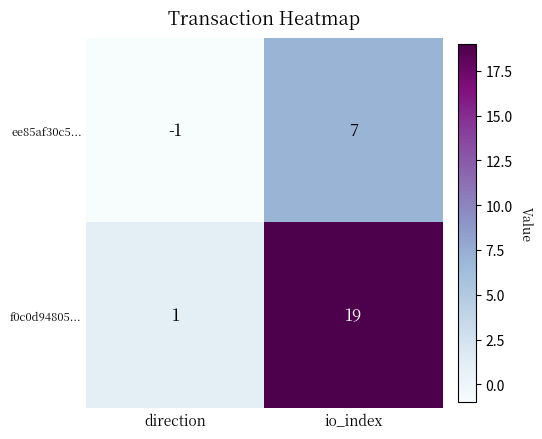

Reading left to right, list all the values displayed in this chart.

ee85af30c5...: direction=-1	io_index=7
f0c0d94805...: direction=1	io_index=19